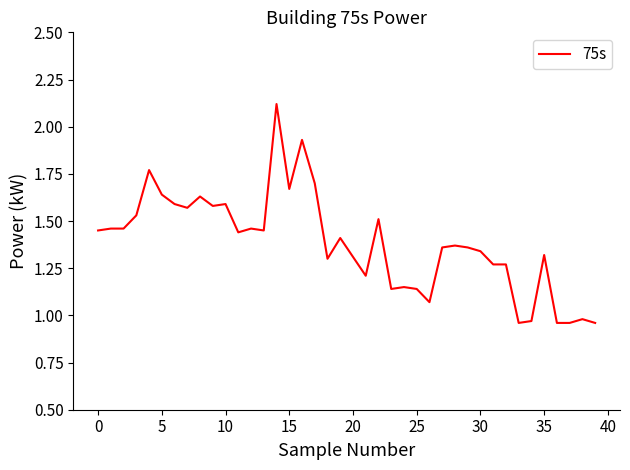

What is the difference between the maximum and minimum values?

1.2